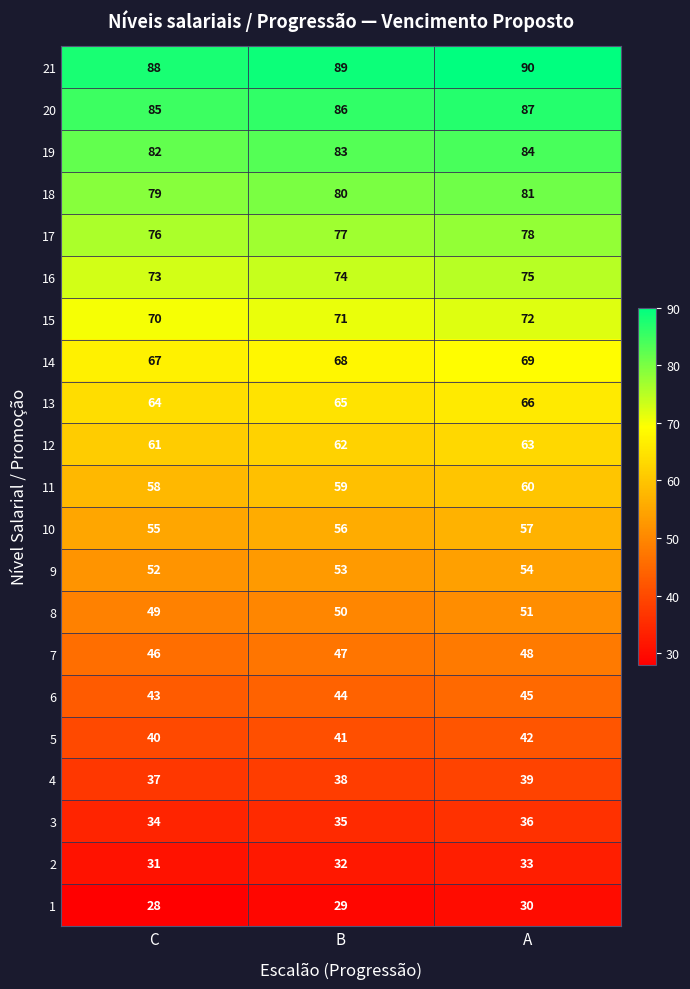

Count the 8 values in the range 49 to 51.

3